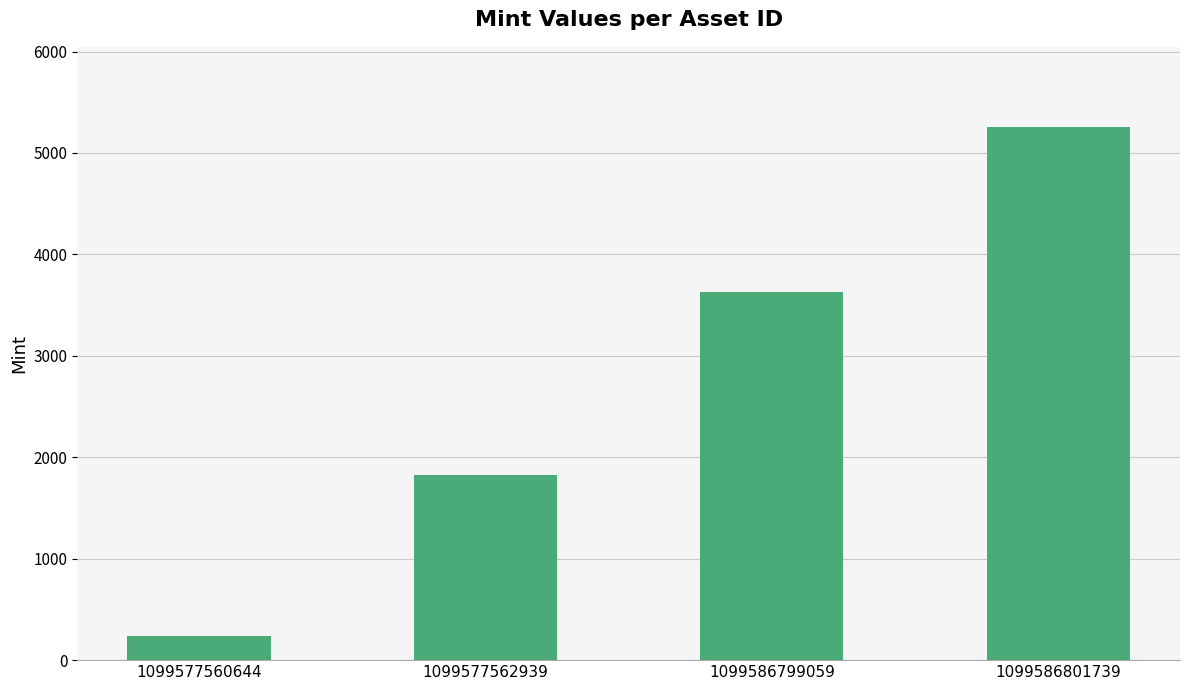

What is the smallest value displayed?

242